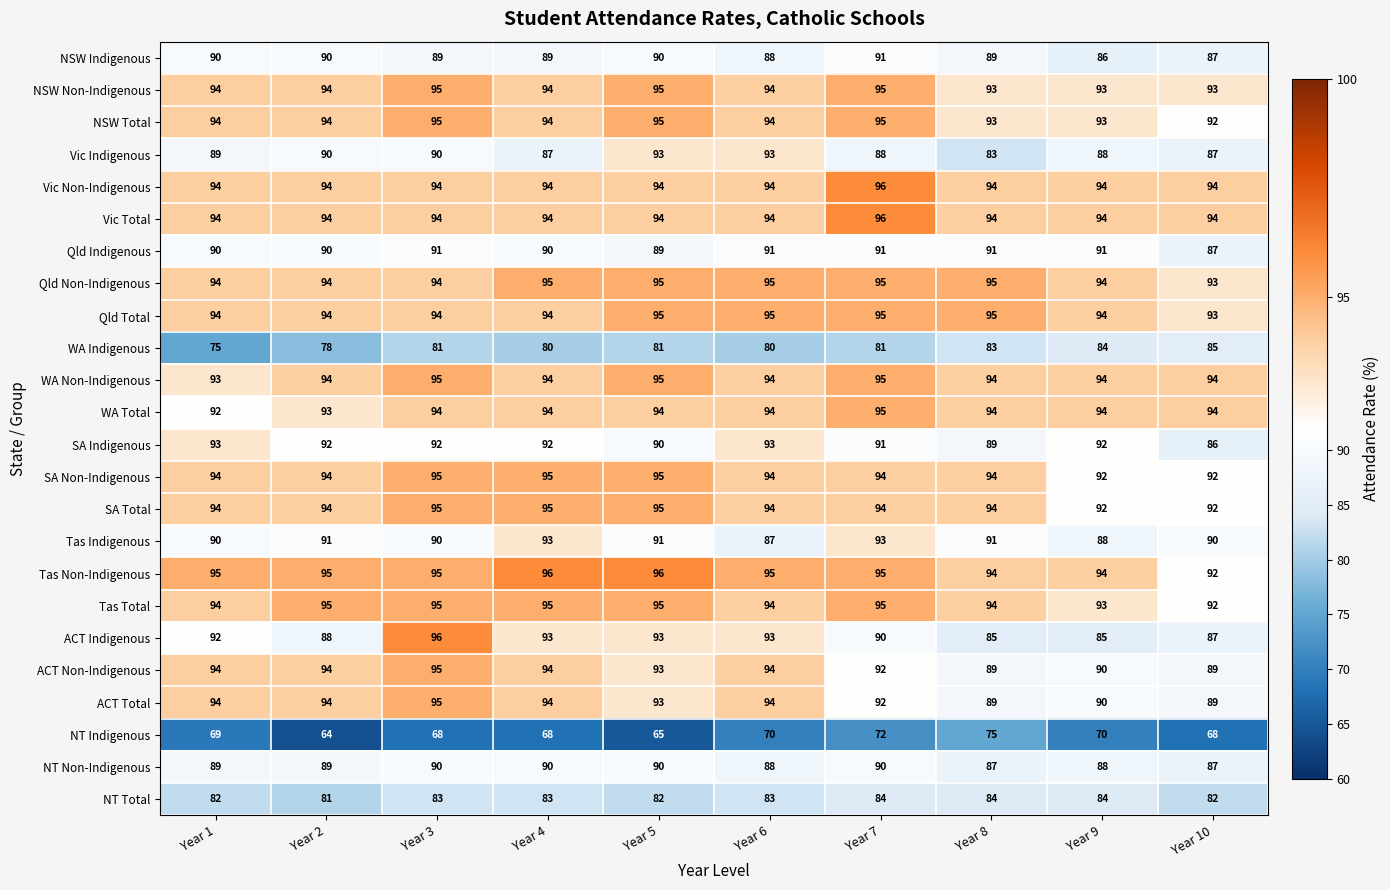

What is the spread (max minus min) of values at Year 4?

28